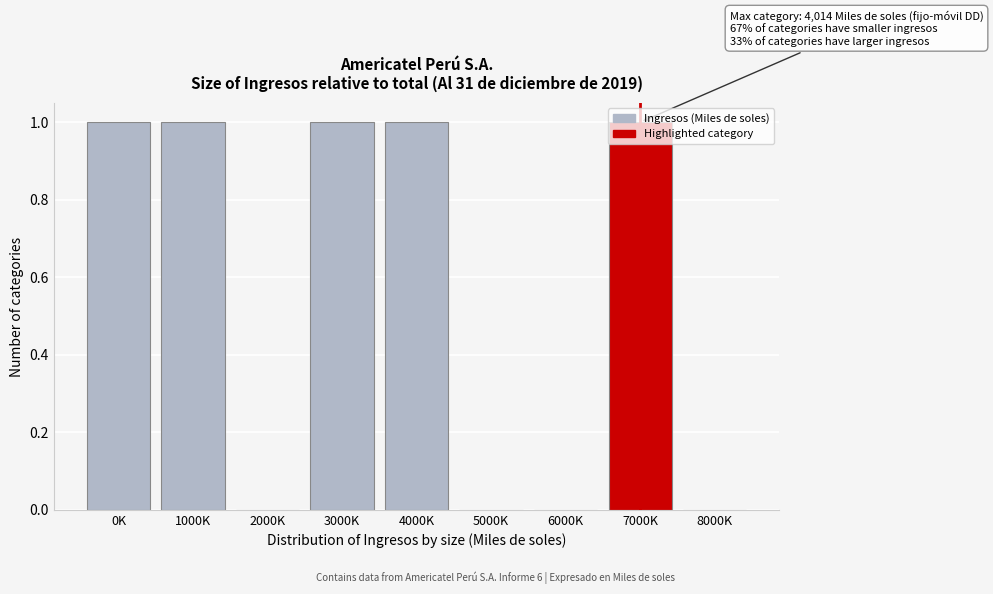

Between 0K and 2000K, which is larger?

0K